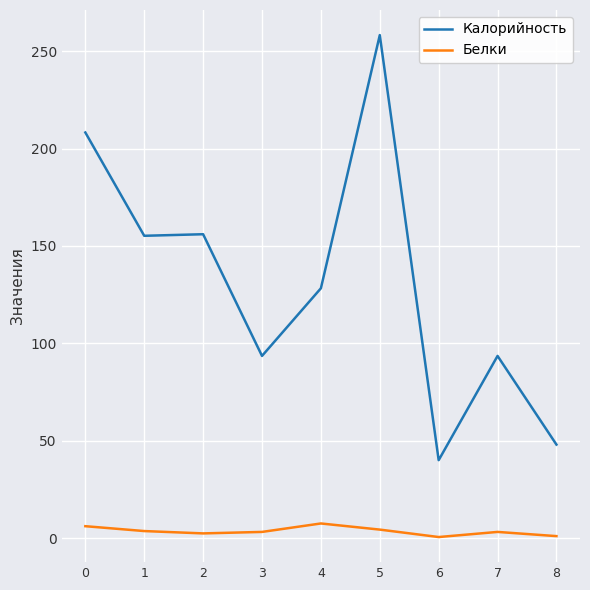

True or false: Калорийность has a value of 61.4 at 4.

False